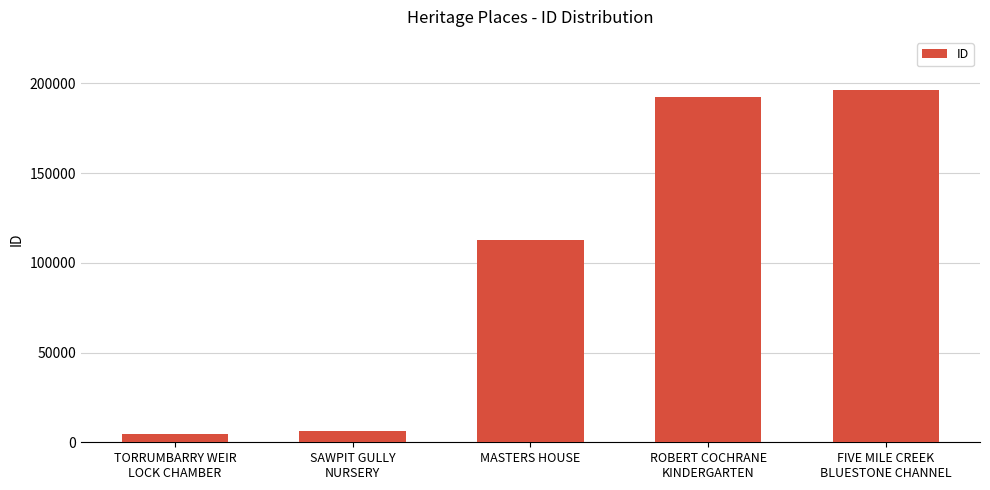

What is the sum of the values at TORRUMBARRY WEIR
LOCK CHAMBER and MASTERS HOUSE?

117300